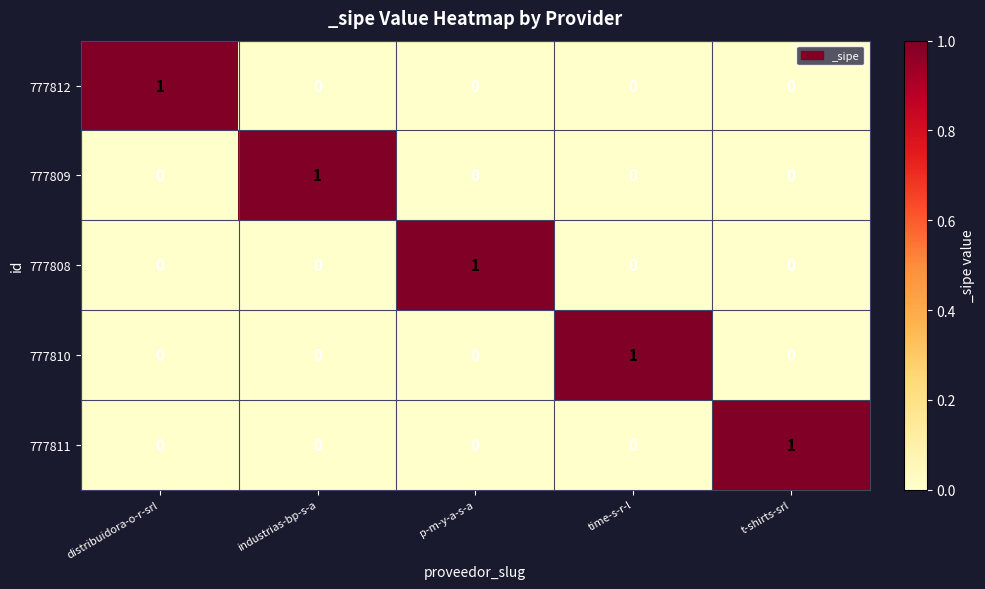

True or false: 777808 has a value of 1 at p-m-y-a-s-a.

True